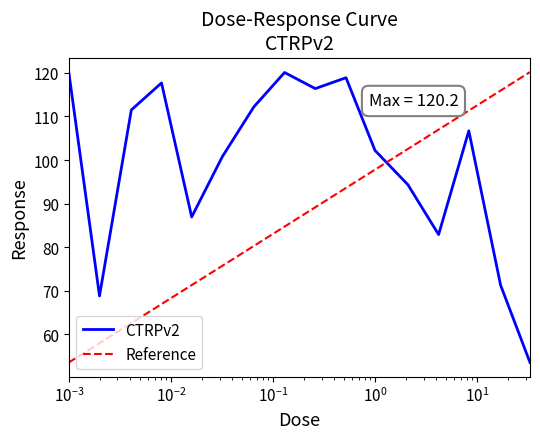

Does the chart display data point markers on the line(s)?

No